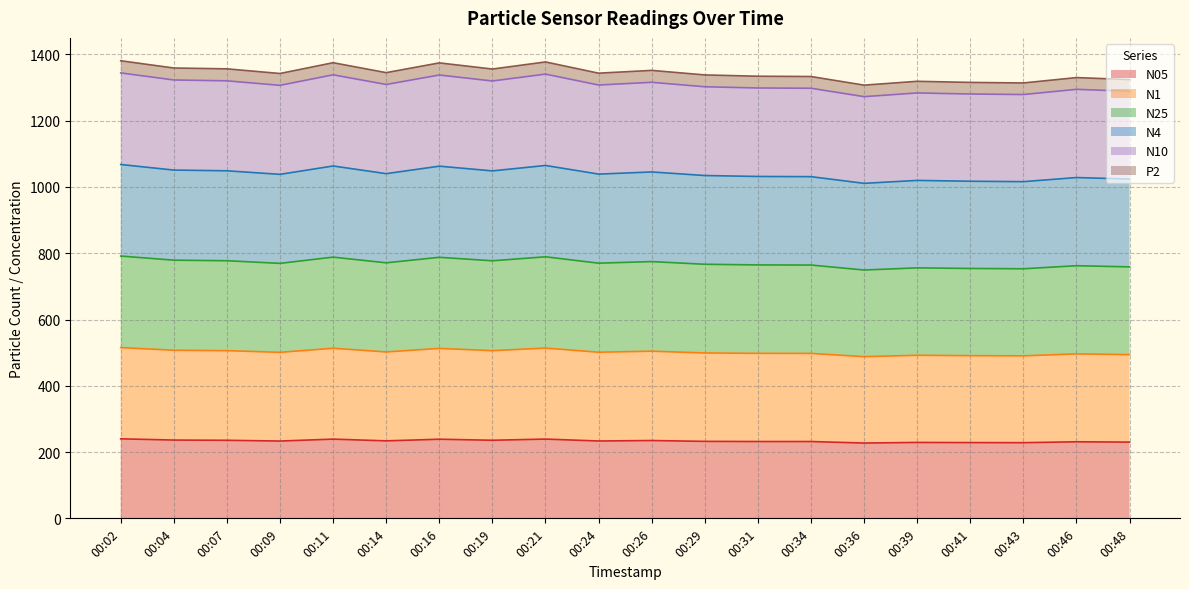

Is it true that N05 equals 335.2 at 00:09?

False